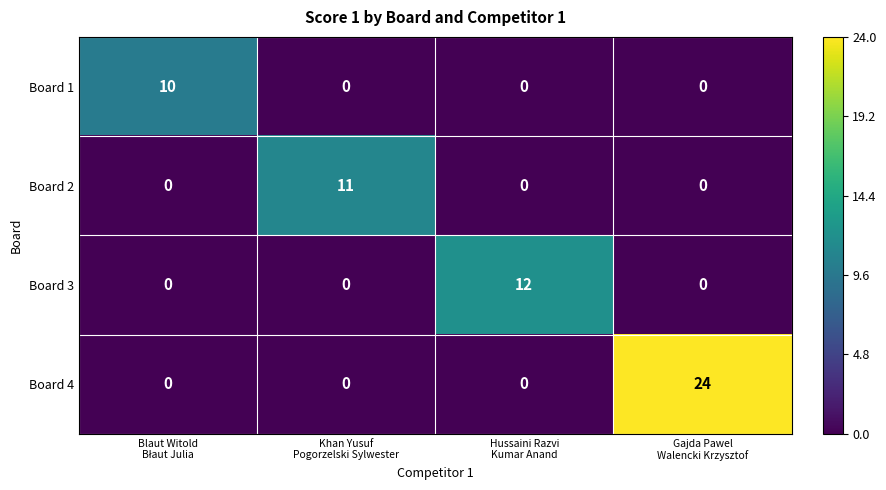

What is the maximum value for Board 1?

10